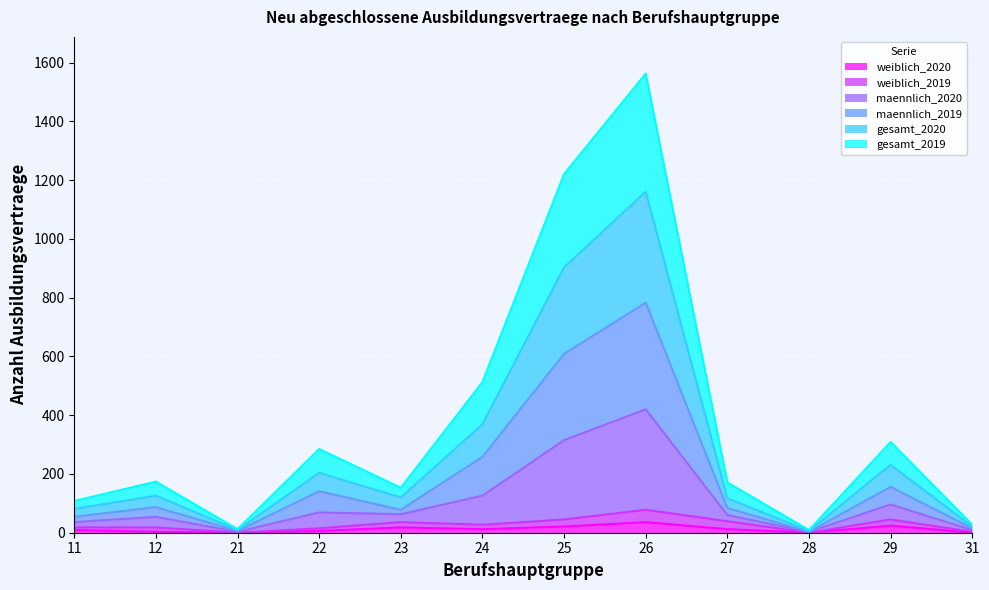

What is the maximum value for weiblich_2020?

36